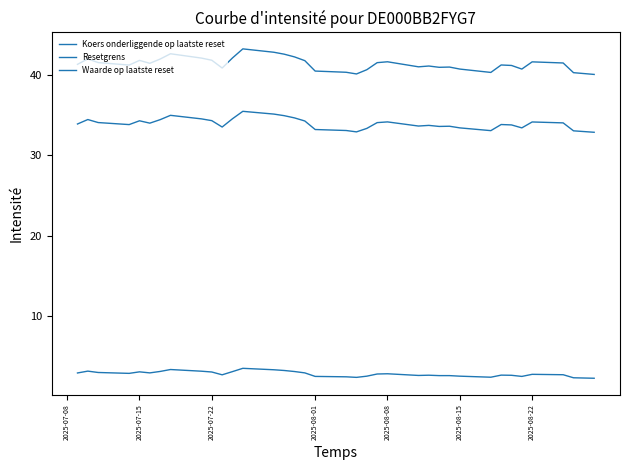

Reading left to right, transcribe all the data shown in this chart.

Koers onderliggende op laatste reset: 41.4	42.1	41.6	41.3	41.9	41.5	42.0	42.7	42.2	41.9	40.9	42.2	43.3	42.9	42.6	42.3	41.8	40.5	40.4	40.2	40.7	41.6	41.7	41.1	41.2	41.0	41.0	40.8	40.4	41.3	41.2	40.8	41.7	41.5	40.3	40.2	40.1
Resetgrens: 33.9	34.5	34.1	33.9	34.3	34.0	34.5	35.0	34.6	34.4	33.6	34.6	35.5	35.2	35.0	34.7	34.3	33.2	33.1	32.9	33.4	34.1	34.2	33.7	33.8	33.6	33.7	33.4	33.1	33.9	33.8	33.4	34.2	34.1	33.1	33.0	32.9
Waarde op laatste reset: 2.9	3.1	2.9	2.8	3.0	2.9	3.0	3.3	3.1	3.0	2.6	3.0	3.4	3.2	3.2	3.0	2.9	2.4	2.4	2.3	2.5	2.7	2.8	2.5	2.6	2.5	2.5	2.5	2.3	2.6	2.6	2.4	2.7	2.6	2.2	2.2	2.2